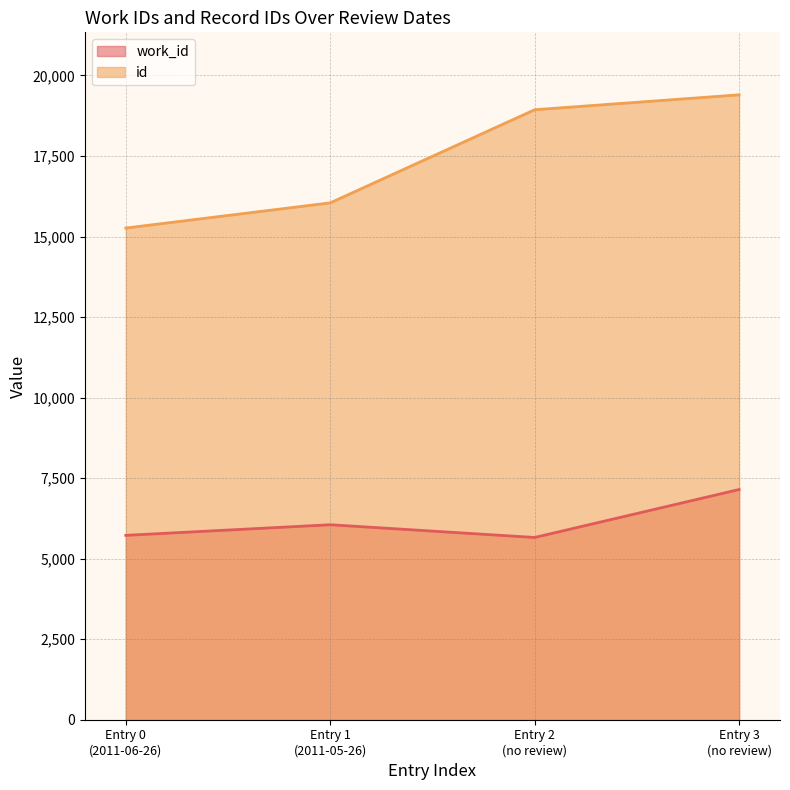

List the series in order of their overall mean, lowest first.

work_id, id